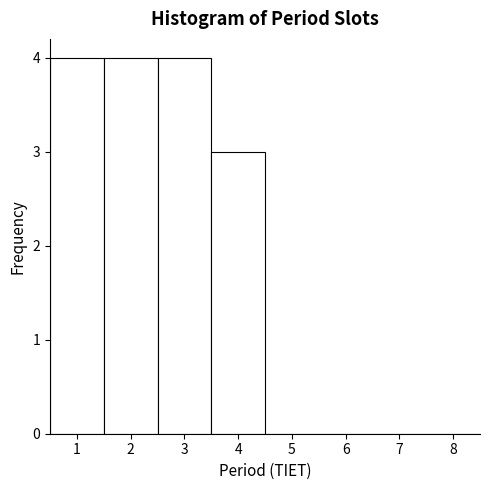

Reading left to right, transcribe this chart: for each bar, give the range it covers on the x-axis and its height. The values are not printed on the chart, so give them approximately, as read against the axis.

0.5 to 1.5: 4
1.5 to 2.5: 4
2.5 to 3.5: 4
3.5 to 4.5: 3
4.5 to 5.5: 0
5.5 to 6.5: 0
6.5 to 7.5: 0
7.5 to 8.5: 0